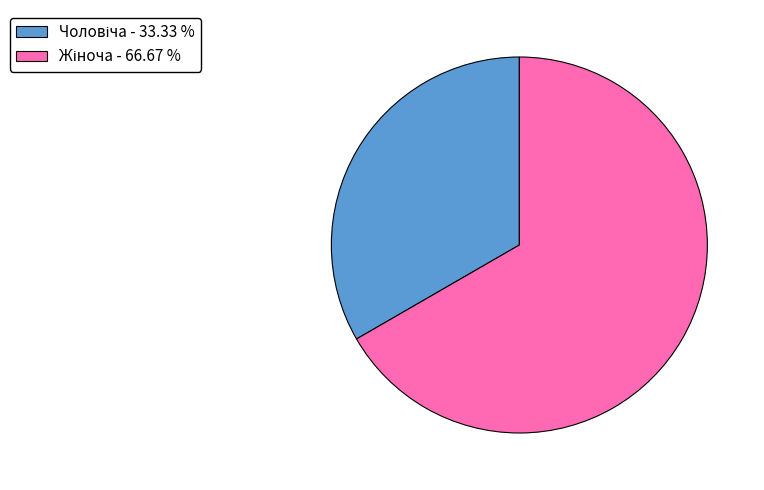

To the nearest percent, what percentage of the pie is Жіноча?

67%